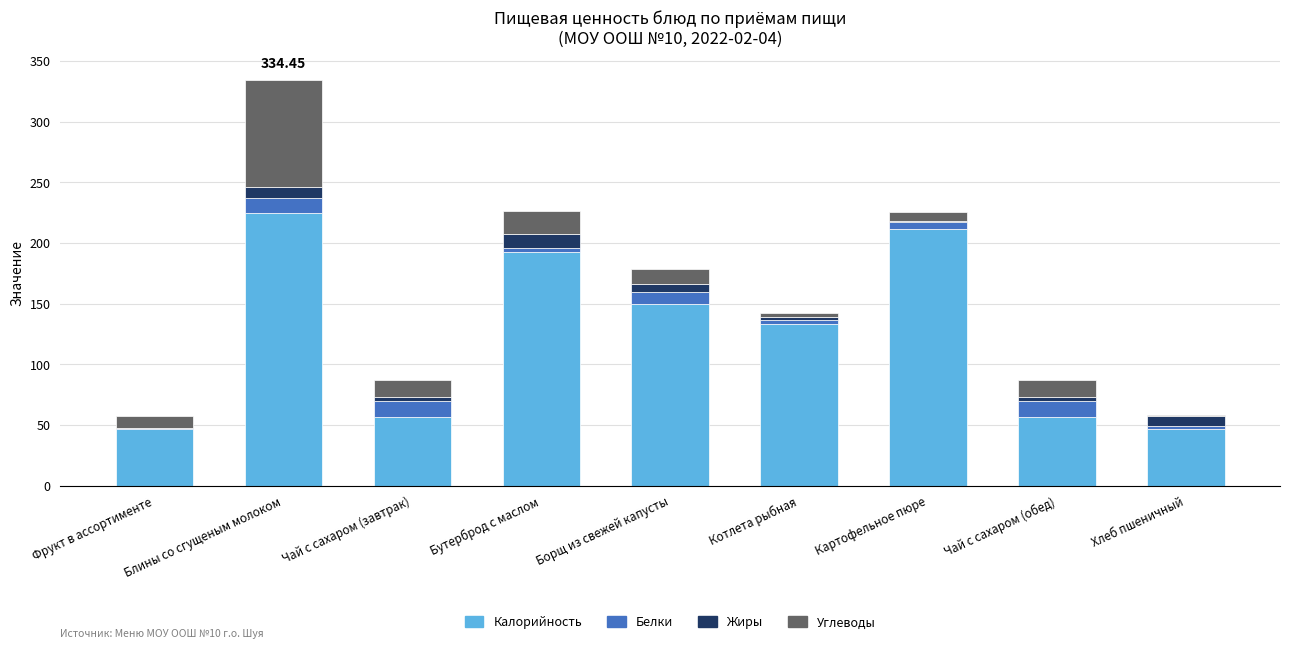

At which label does Калорийность reach its peak?

Блины со сгущеным молоком